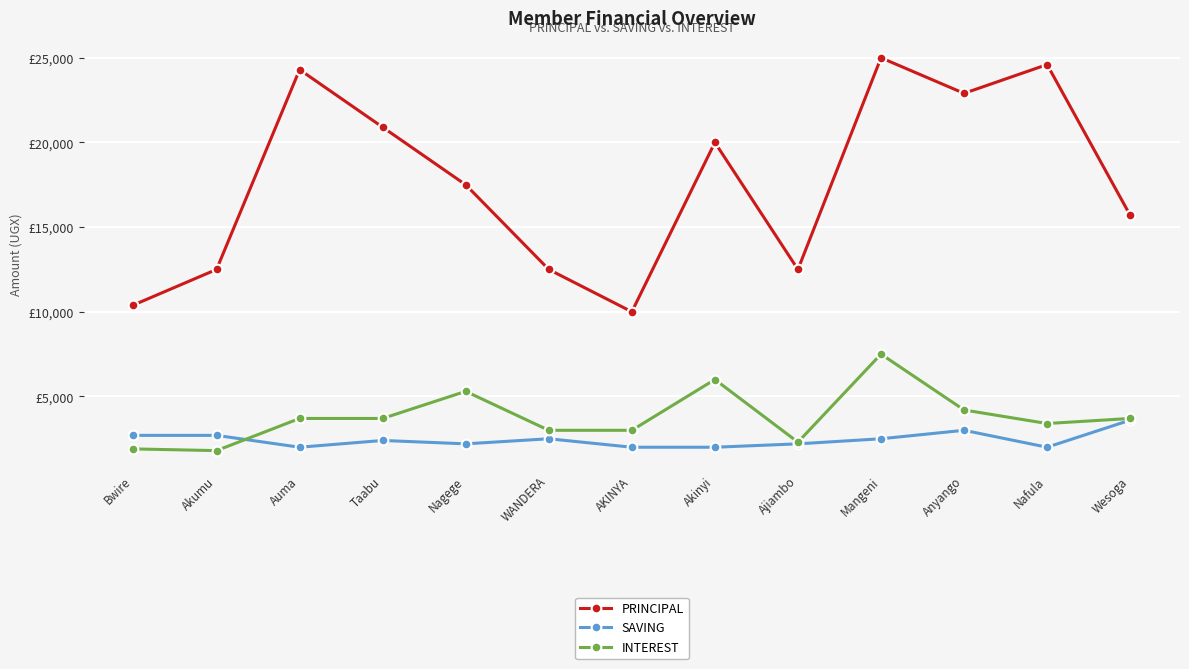

What position from the right is Anyango?

3